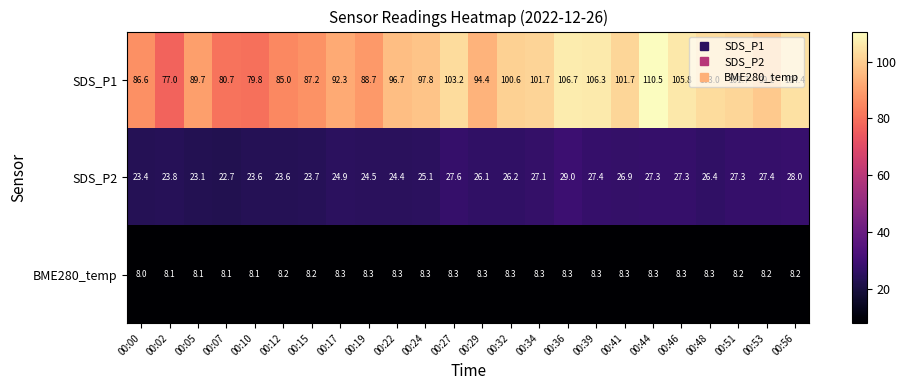

Which series has the largest range (max minus min)?

SDS_P1